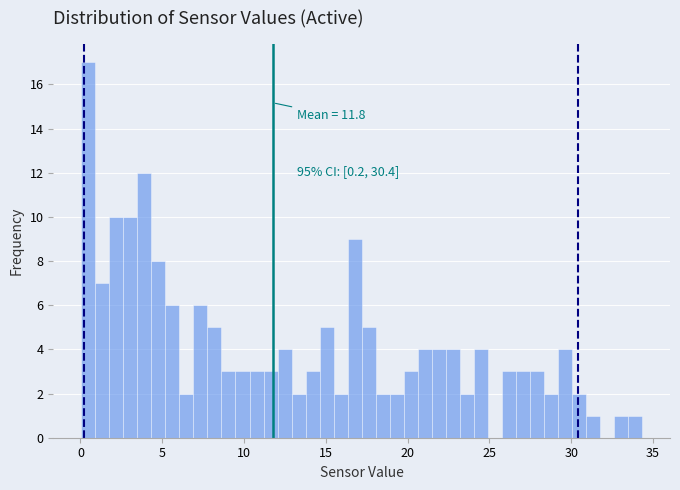

Around what value on the x-axis is the tallest bar? Give the approximate position of its centre, as read against the axis.

0.5